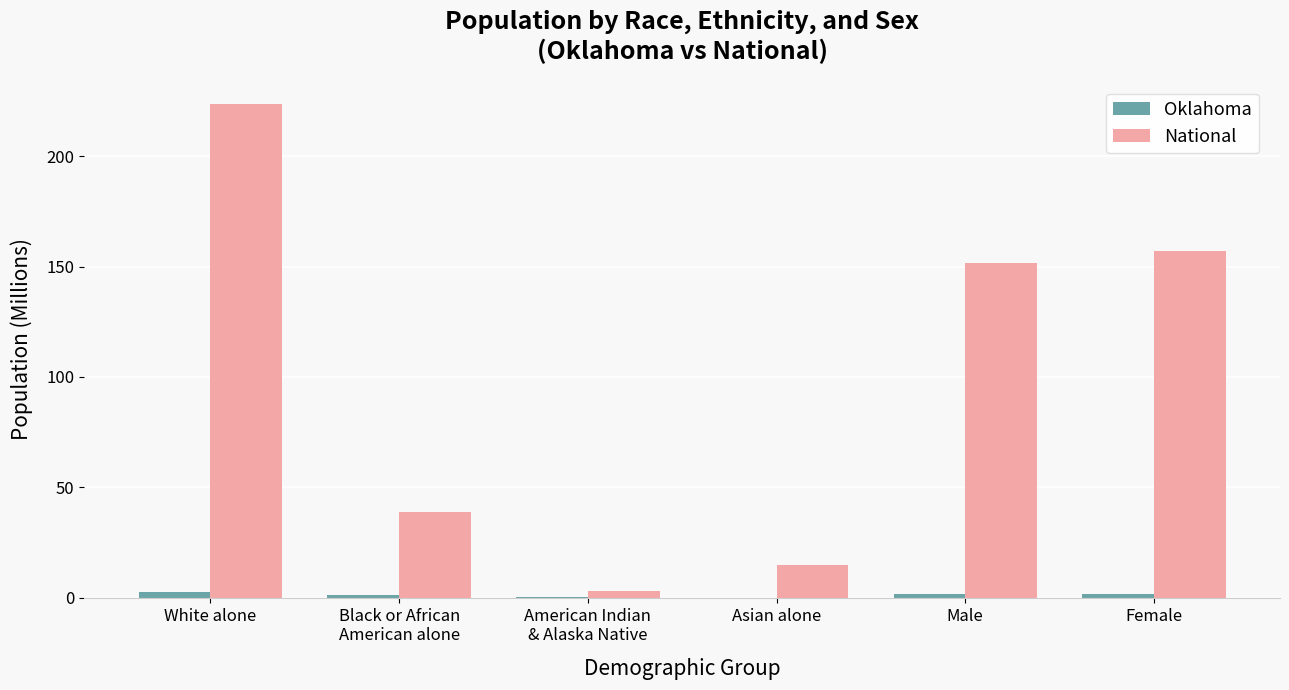

Is the value of National at American Indian
& Alaska Native greater than the value of Oklahoma at American Indian
& Alaska Native?

Yes